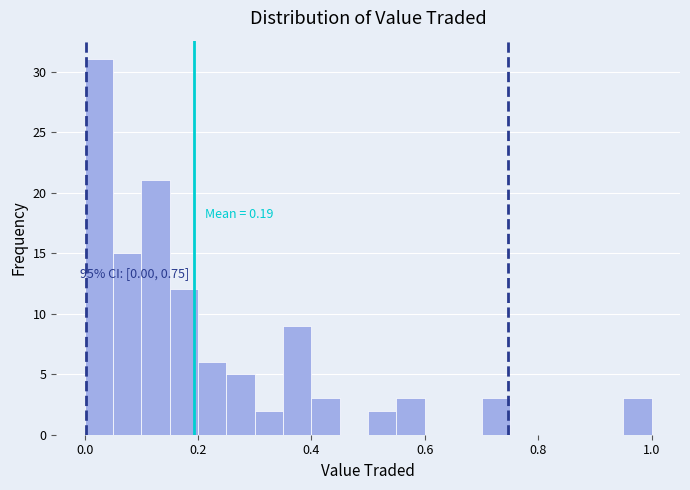

Read against the x-axis, roughly where is the centre of the tallest bar?

0.02